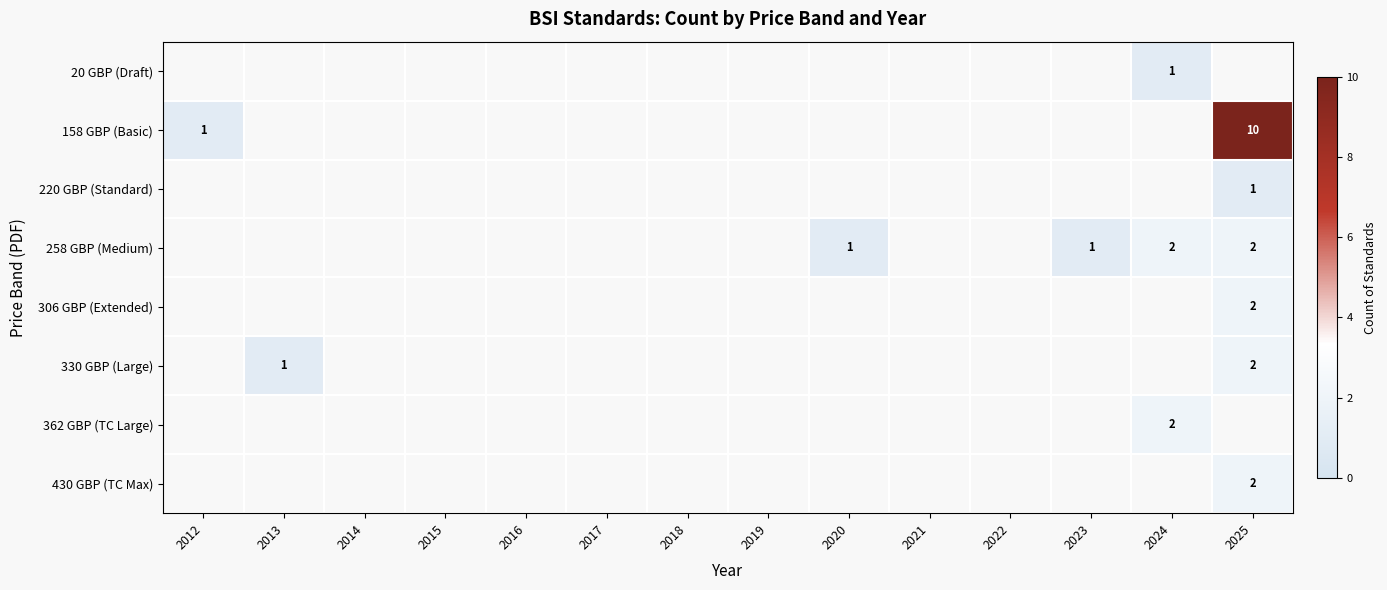

True or false: 362 GBP (TC Large) has a value of 2 at 2024.

True